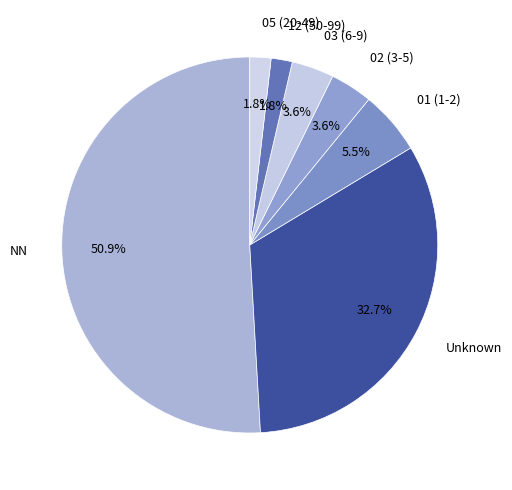

Which category has the biggest portion of the pie?

NN